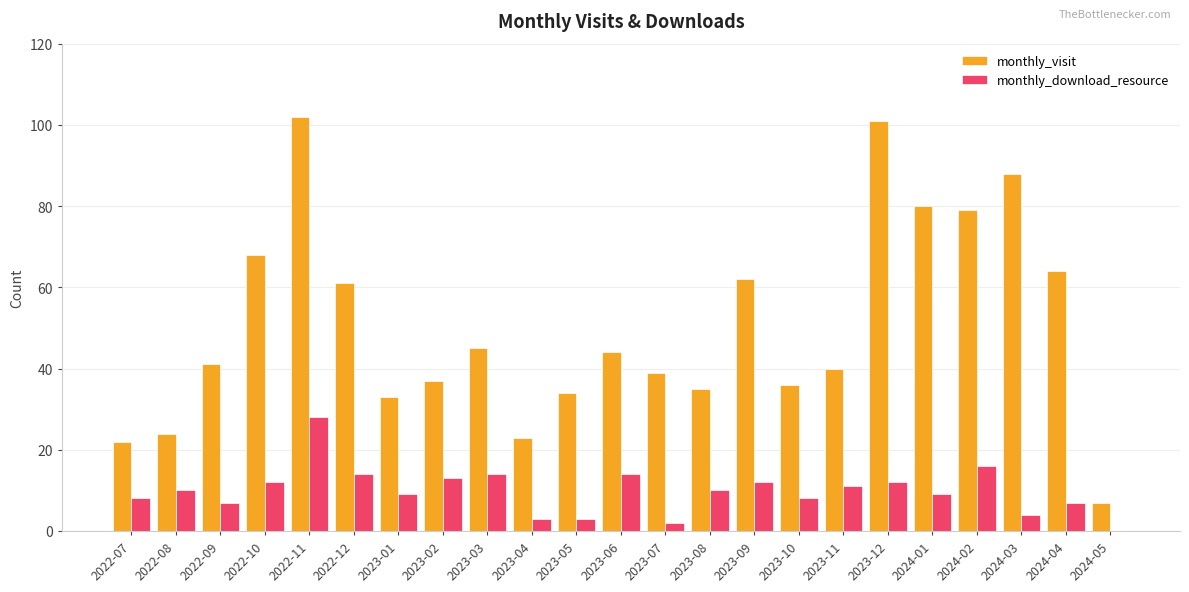

At which category is the sum across all series the highest?

2022-11